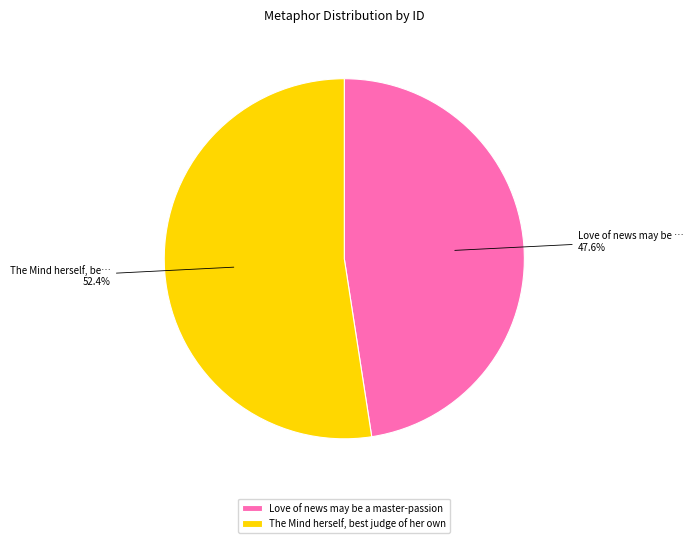

Is it true that The Mind herself, best judge of her own is 59% of the pie?

False